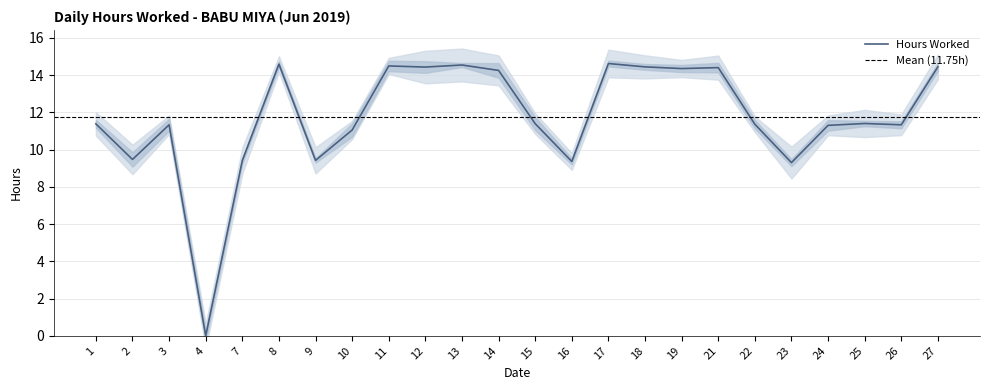

The chart shows a value of 14.6 at 8. True or false?

True